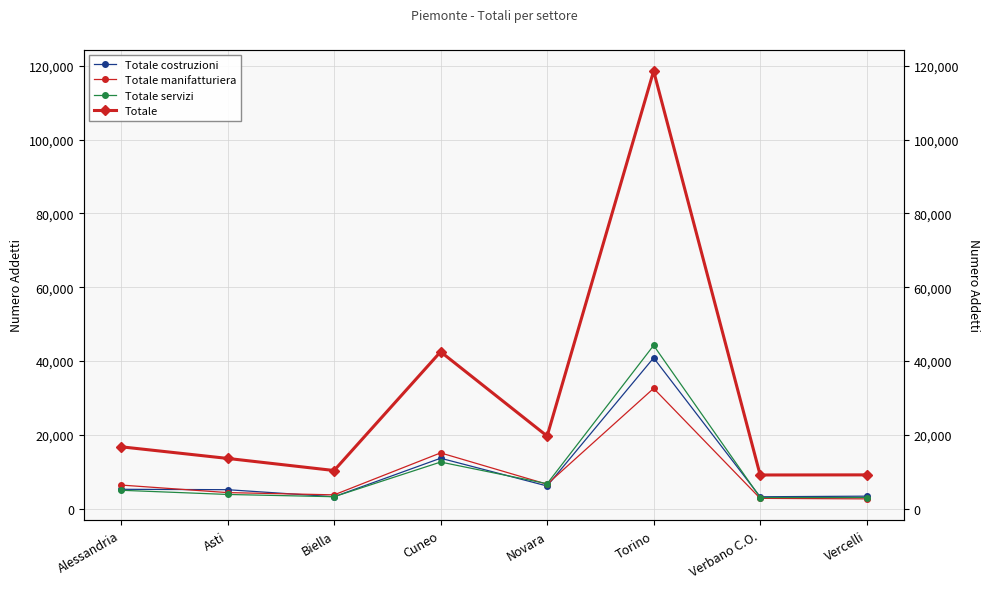

Reading left to right, what are all the values shown in this chart?

Totale costruzioni: Alessandria=5242	Asti=5135	Biella=3221	Cuneo=13661	Novara=6138	Torino=40863	Verbano C.O.=3219	Vercelli=3381
Totale manifatturiera: Alessandria=6392	Asti=4349	Biella=3737	Cuneo=15110	Novara=6611	Torino=32592	Verbano C.O.=2788	Vercelli=2647
Totale servizi: Alessandria=4980	Asti=3845	Biella=3232	Cuneo=12626	Novara=6755	Torino=44238	Verbano C.O.=3017	Vercelli=3018
Totale: Alessandria=16764	Asti=13612	Biella=10333	Cuneo=42521	Novara=19663	Torino=118631	Verbano C.O.=9123	Vercelli=9152